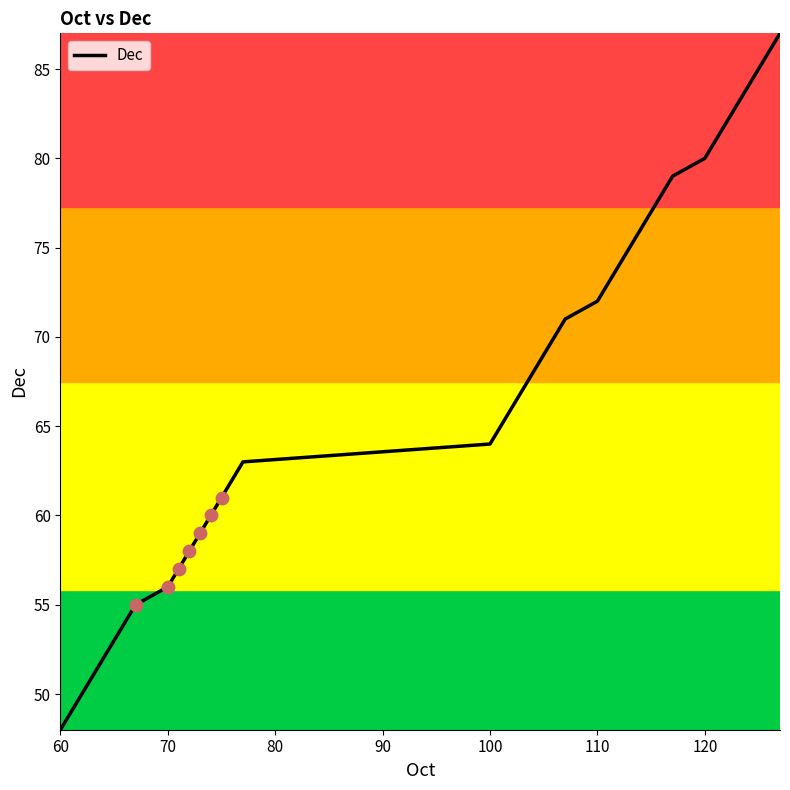

What is the minimum value shown in the chart?

48